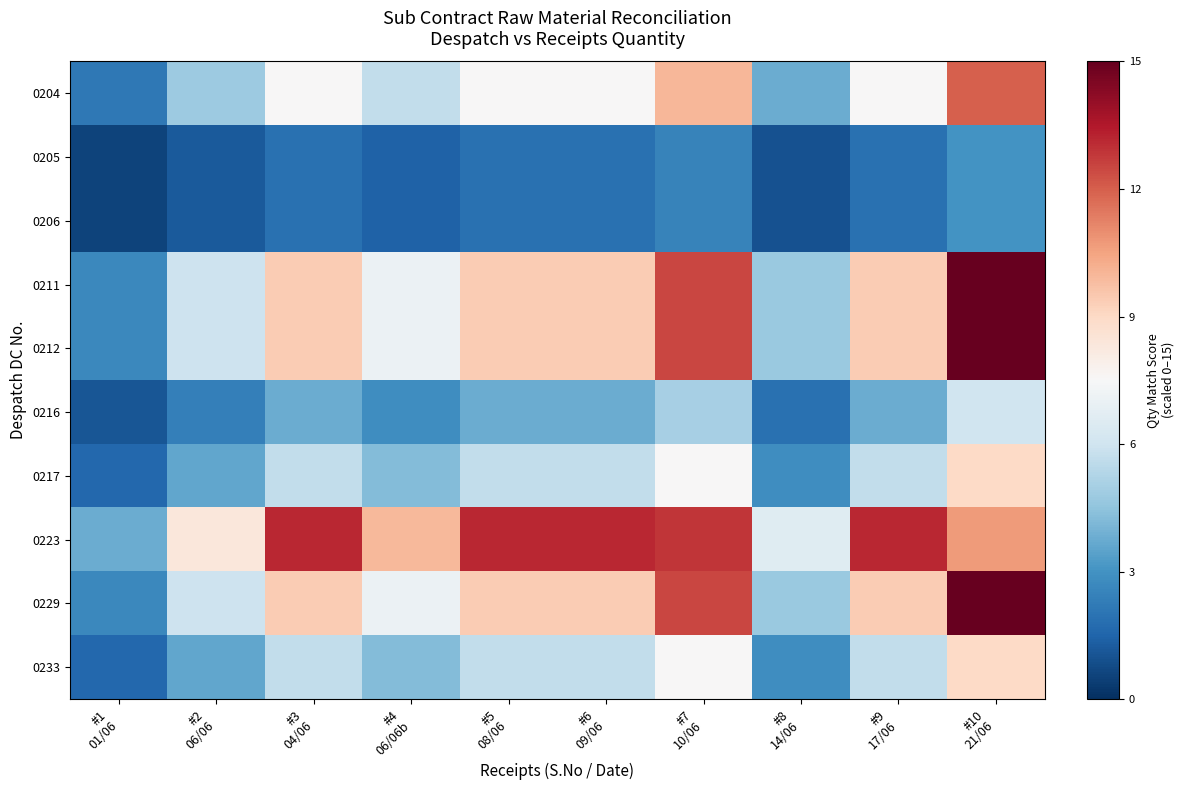

At #6 09/06, list the series in order from smallest to largest.

0205, 0206, 0216, 0217, 0233, 0204, 0211, 0212, 0229, 0223